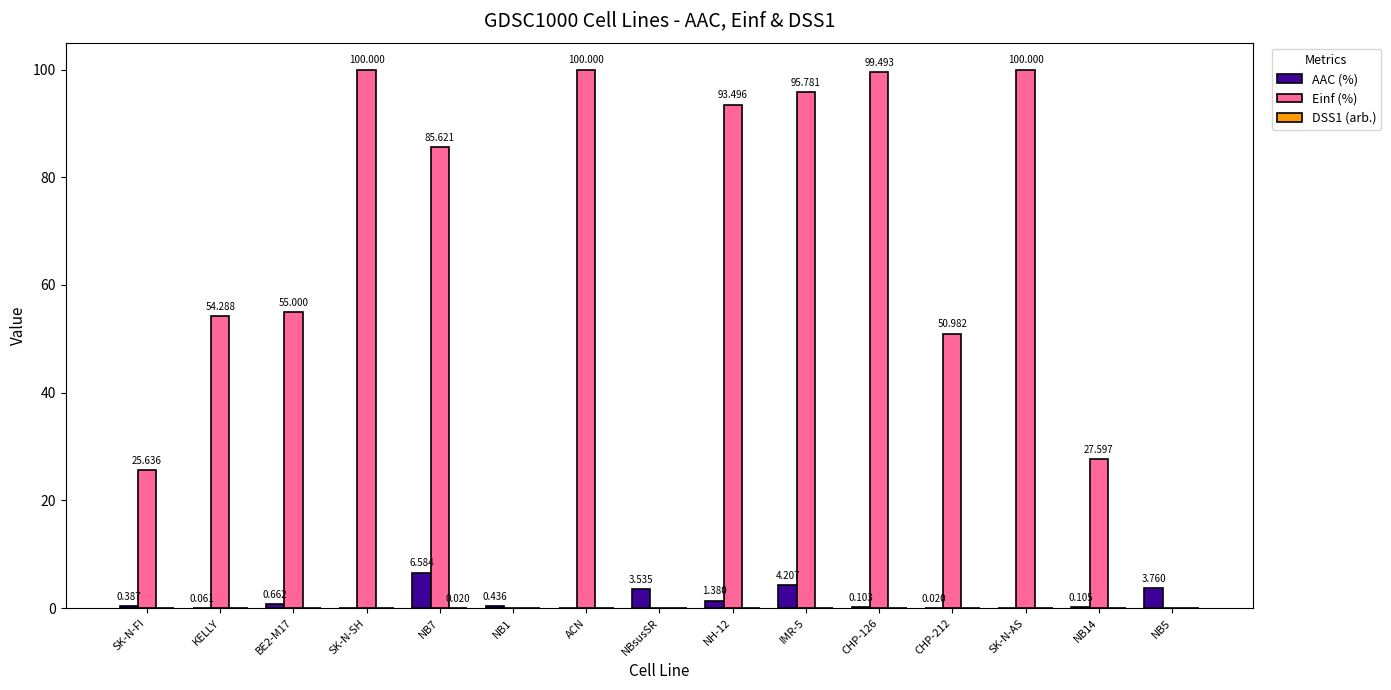

What is the greatest value displayed?

100.0